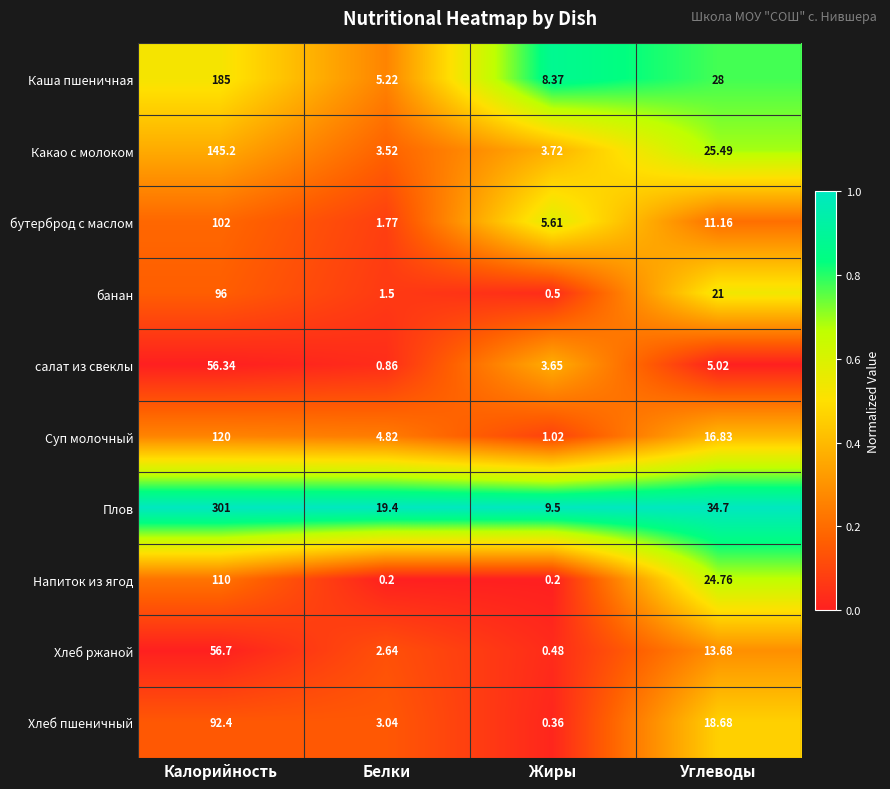

Where does the Какао с молоком series first go above 25?

Калорийность